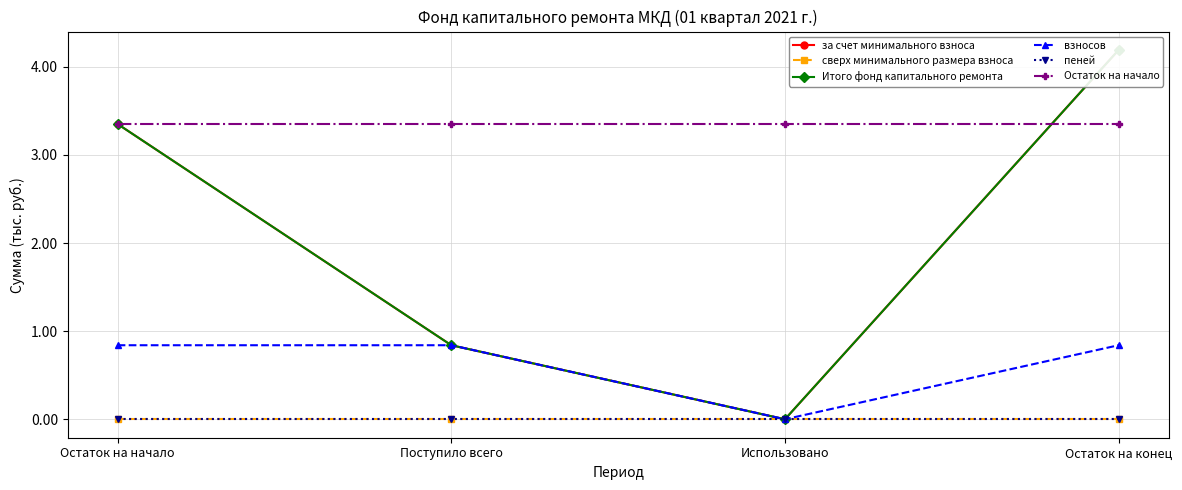

Is it true that пеней equals 0.0 at Остаток на начало?

True